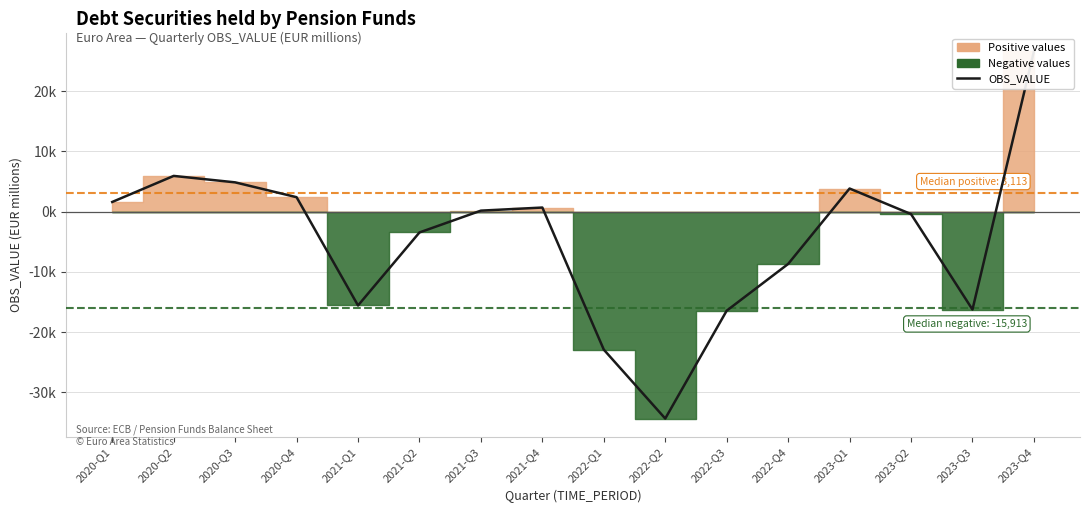

How many lines are shown in the chart?

1